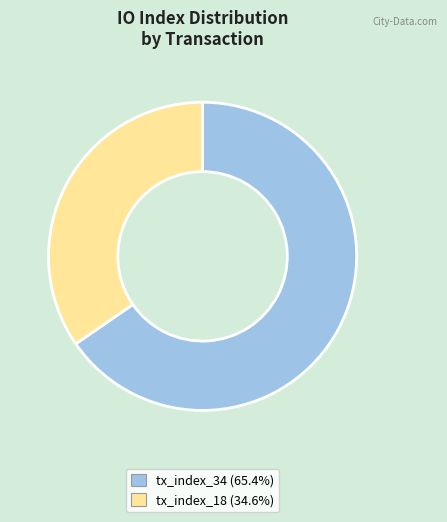

Do tx_index_34 and tx_index_18 together represent more than half of the pie?

Yes